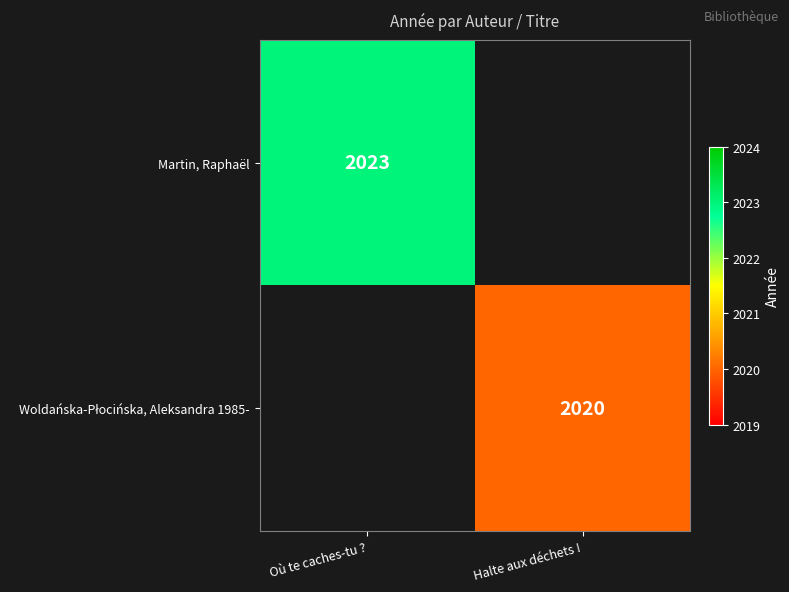

The value of Martin, Raphaël at Où te caches-tu ? is 2023. True or false?

True